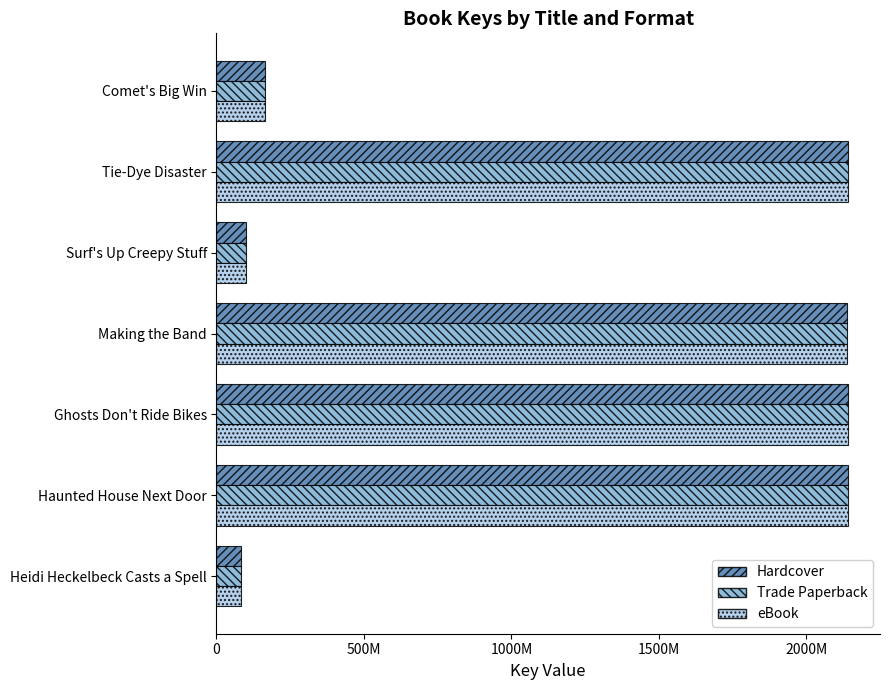

What is the difference between the maximum and minimum values in the Hardcover series?

2059145336